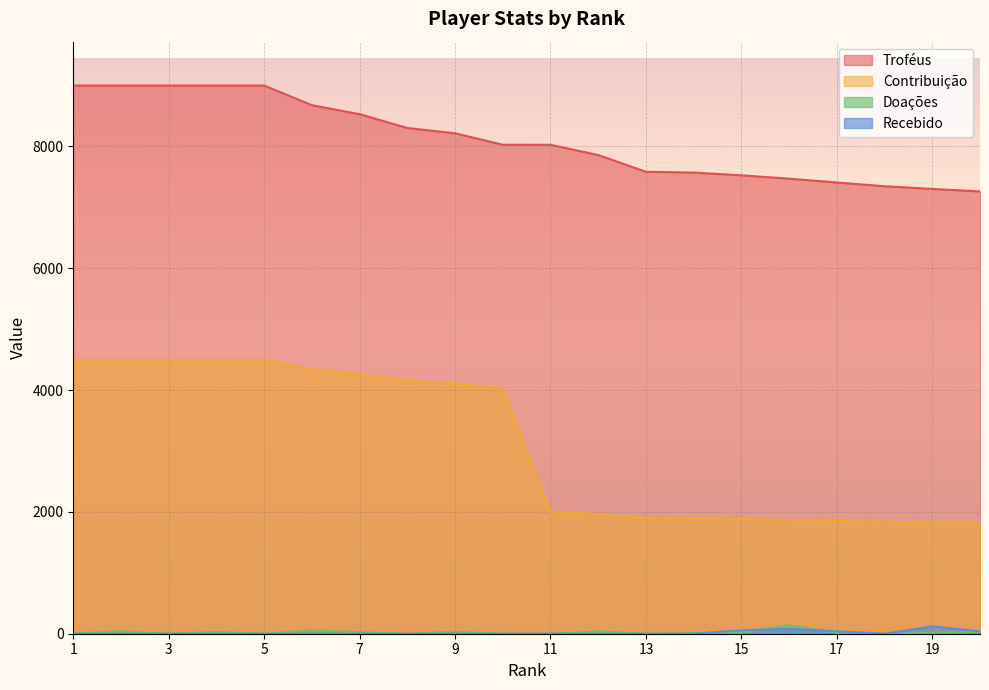

True or false: Troféus and Recebido intersect in this chart.

False